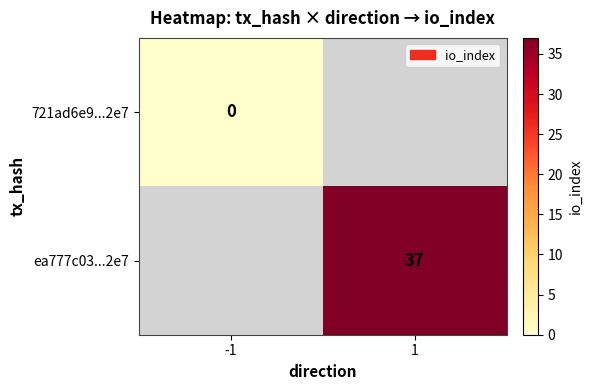

Is the value of 721ad6e9...2e7 at -1 greater than the value of ea777c03...2e7 at 1?

No